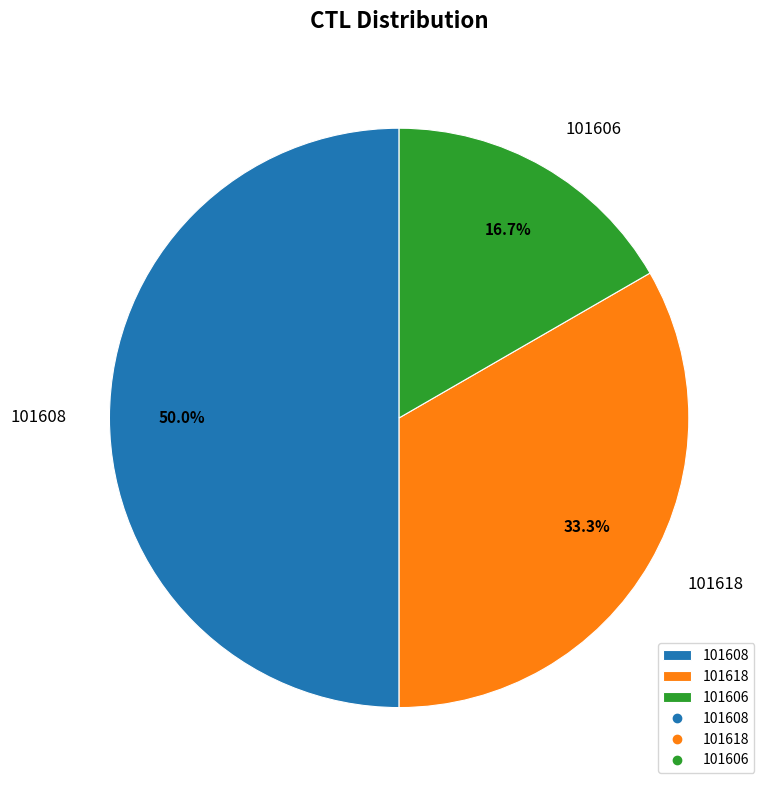

Is 101606 the majority of the pie?

No